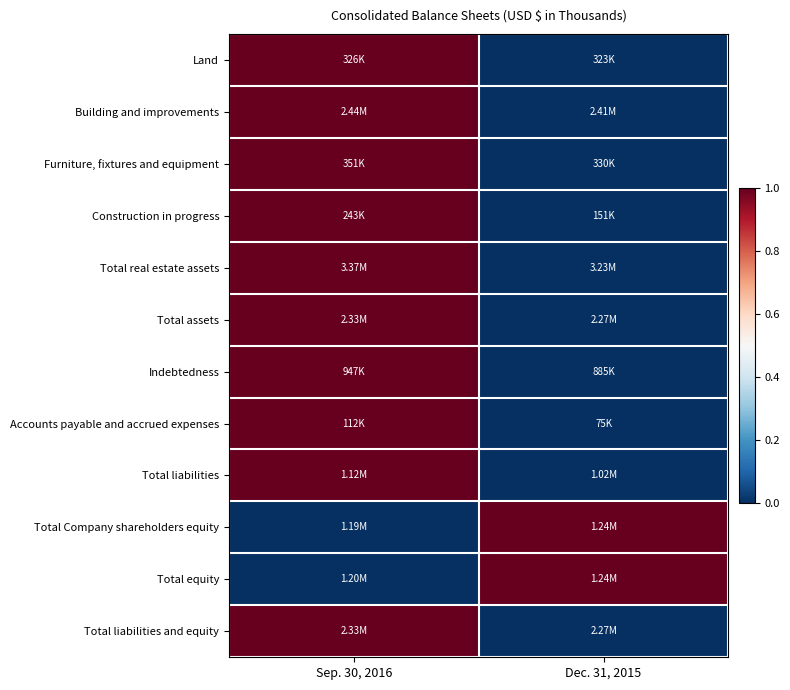

Reading left to right, list all the values displayed in this chart.

Land: Sep. 30, 2016=1.0	Dec. 31, 2015=0.0
Building and improvements: Sep. 30, 2016=1.0	Dec. 31, 2015=0.0
Furniture, fixtures and equipment: Sep. 30, 2016=1.0	Dec. 31, 2015=0.0
Construction in progress: Sep. 30, 2016=1.0	Dec. 31, 2015=0.0
Total real estate assets: Sep. 30, 2016=1.0	Dec. 31, 2015=0.0
Total assets: Sep. 30, 2016=1.0	Dec. 31, 2015=0.0
Indebtedness: Sep. 30, 2016=1.0	Dec. 31, 2015=0.0
Accounts payable and accrued expenses: Sep. 30, 2016=1.0	Dec. 31, 2015=0.0
Total liabilities: Sep. 30, 2016=1.0	Dec. 31, 2015=0.0
Total Company shareholders equity: Sep. 30, 2016=0.0	Dec. 31, 2015=1.0
Total equity: Sep. 30, 2016=0.0	Dec. 31, 2015=1.0
Total liabilities and equity: Sep. 30, 2016=1.0	Dec. 31, 2015=0.0